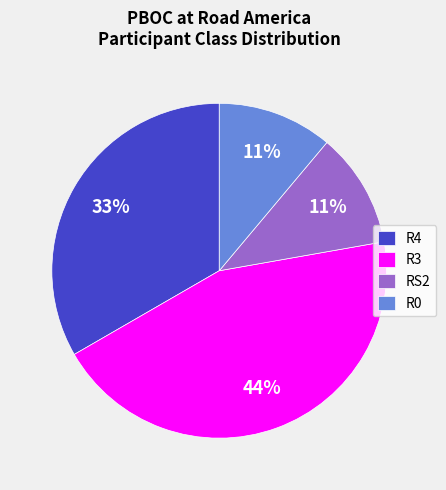

Is the sum of R3 and R4 greater than half?

Yes